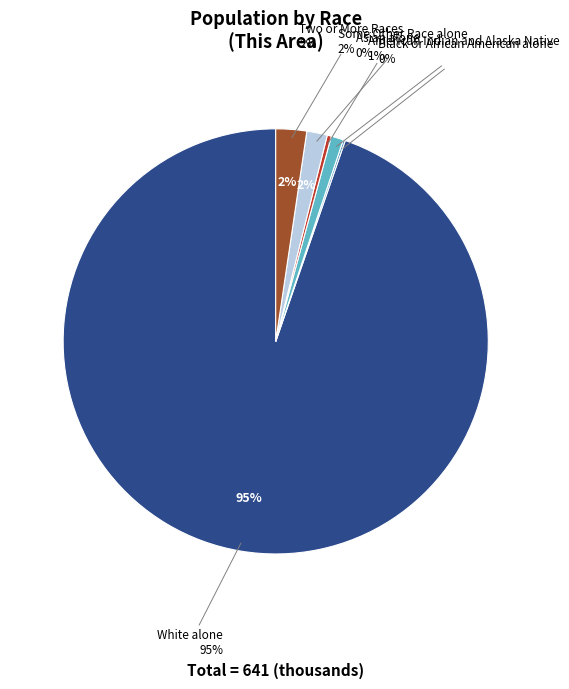

Combined, do Some Other Race alone and American Indian and Alaska Native account for over 50%?

No